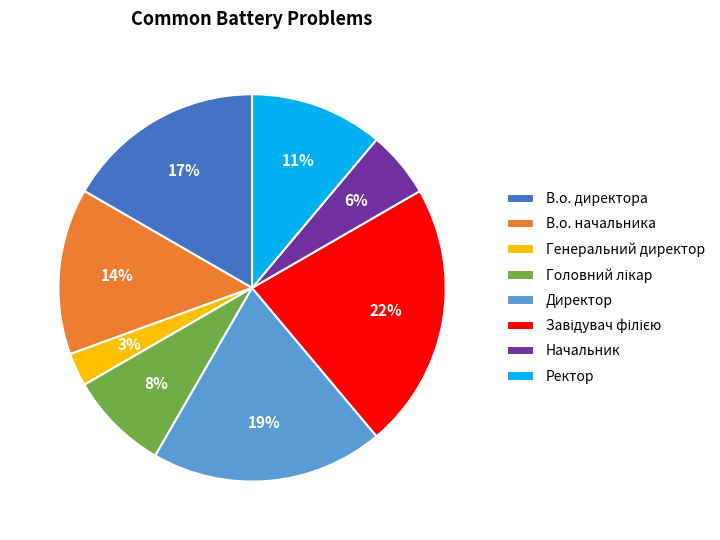

Does Ректор account for over 50% of the chart?

No